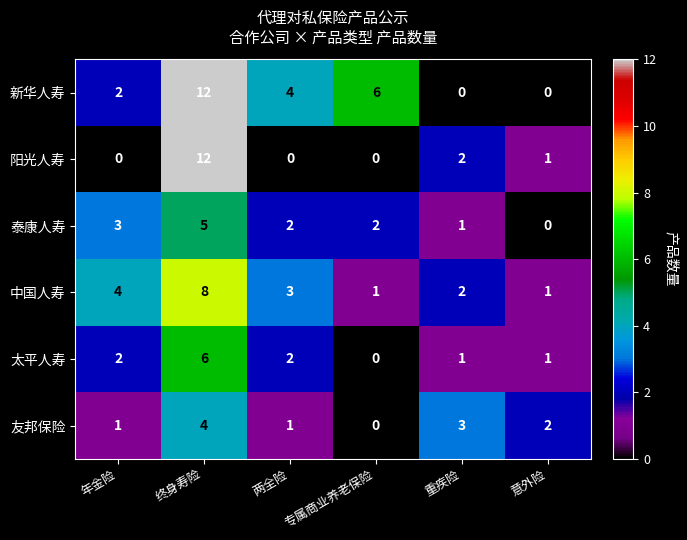

Count the 新华人寿 values in the range 0 to 6.

5